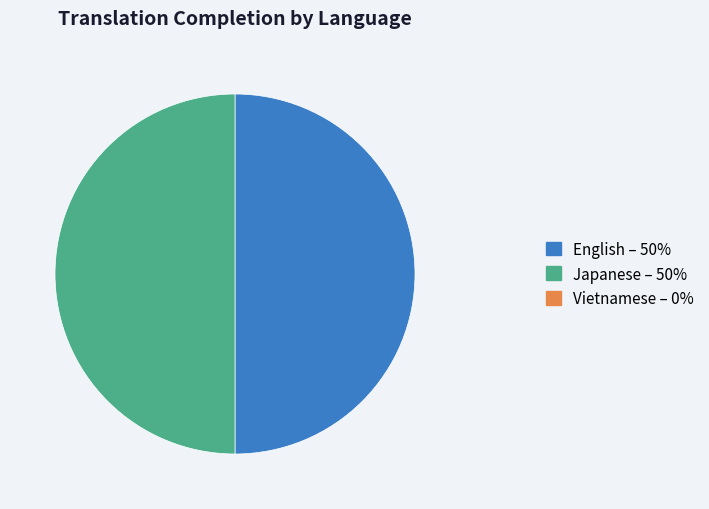

Count the number of slices in the pie.

2